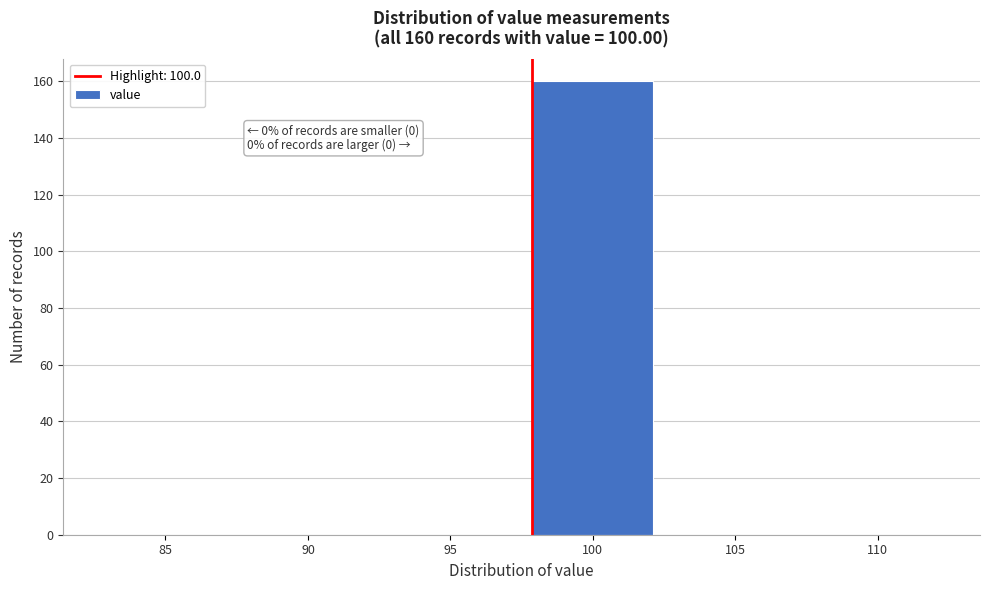

Reading right to left, transcribe all the data shown in this chart.

110=0	105=0	100=160	95=0	90=0	85=0